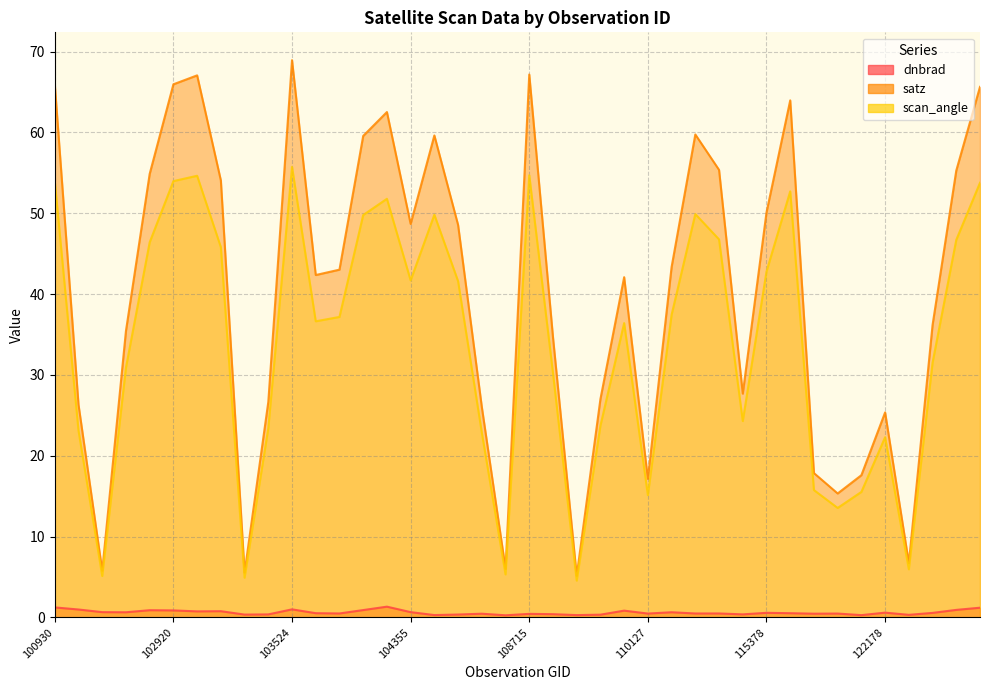

At which category is the sum across all series the highest?

103524